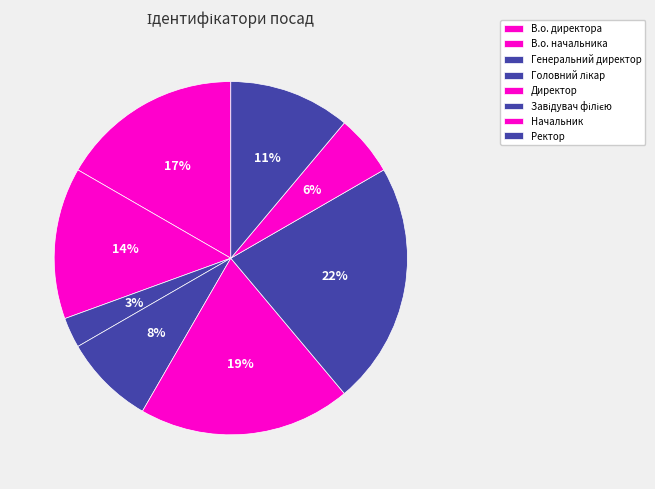

How many segments does this pie chart have?

8